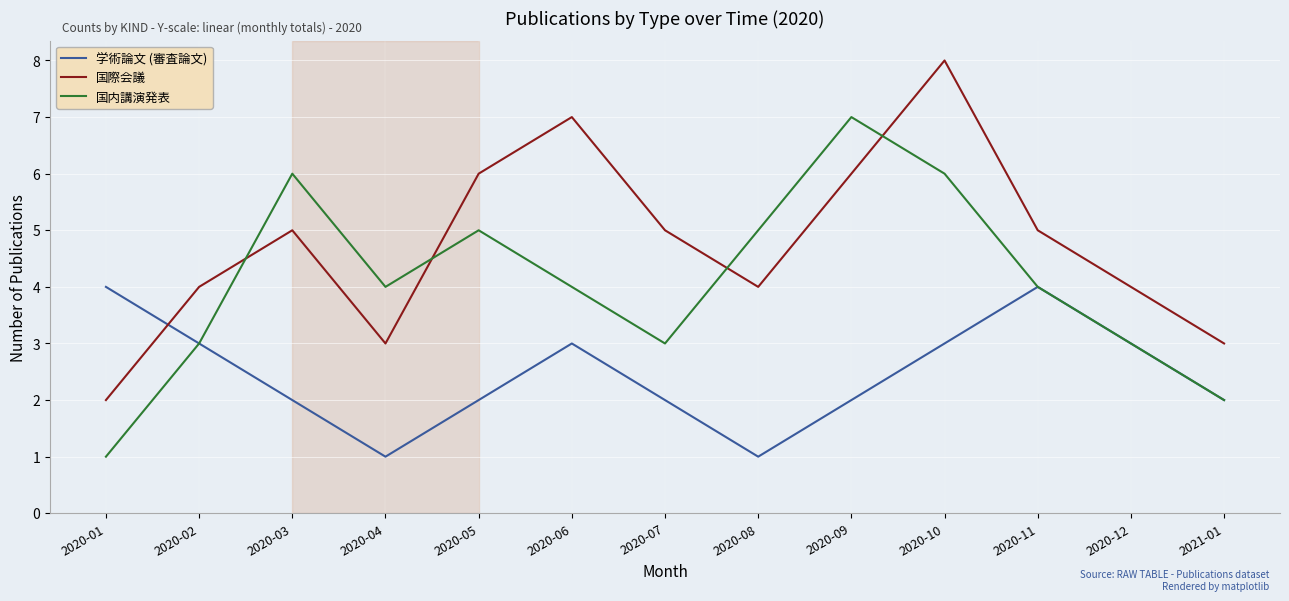

True or false: 国際会議 and 学術論文 (審査論文) intersect in this chart.

True